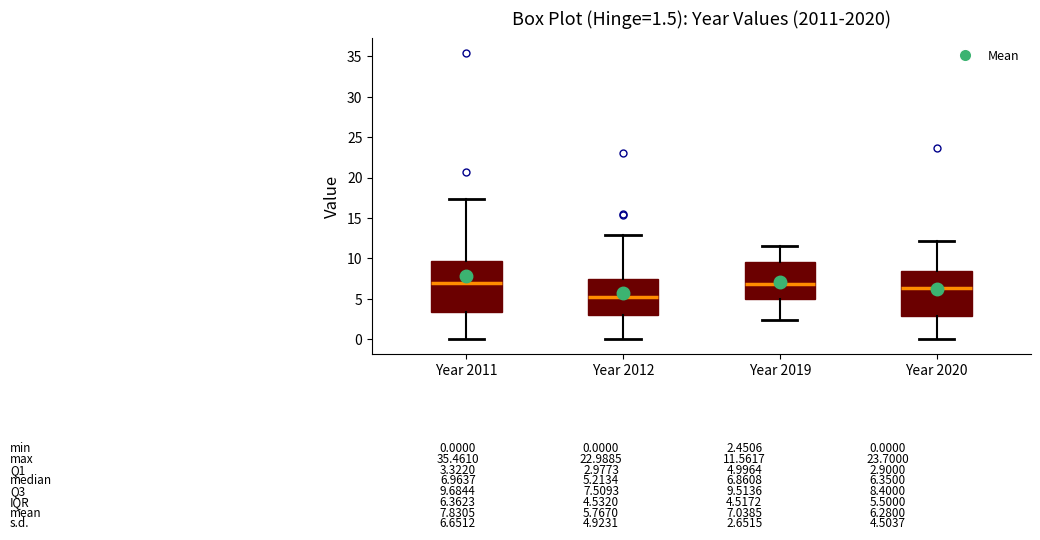

Which box has the lowest median line?

Year 2012